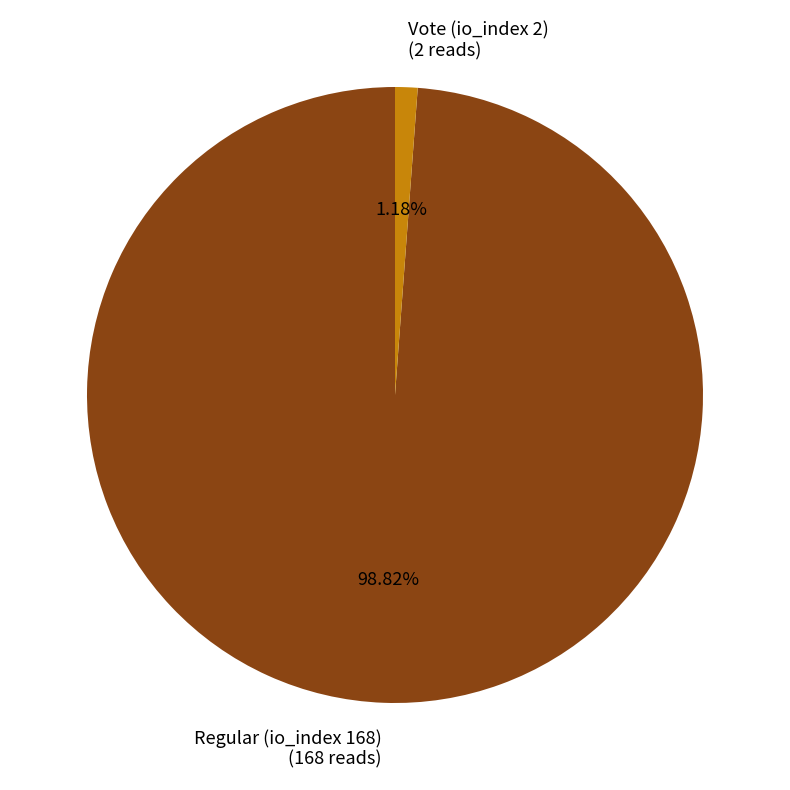

Is it true that Regular (io_index 168) is 99% of the pie?

True